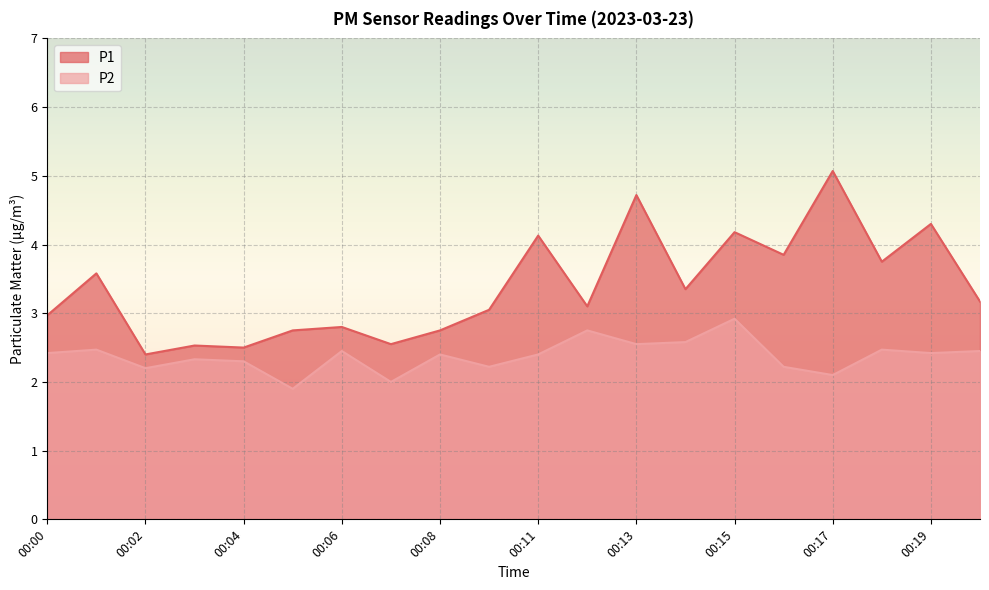

Where does the P1 series first go above 3?

00:01